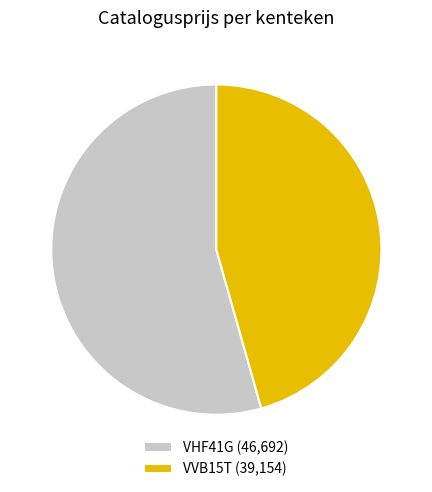

How many slices are in this pie chart?

2